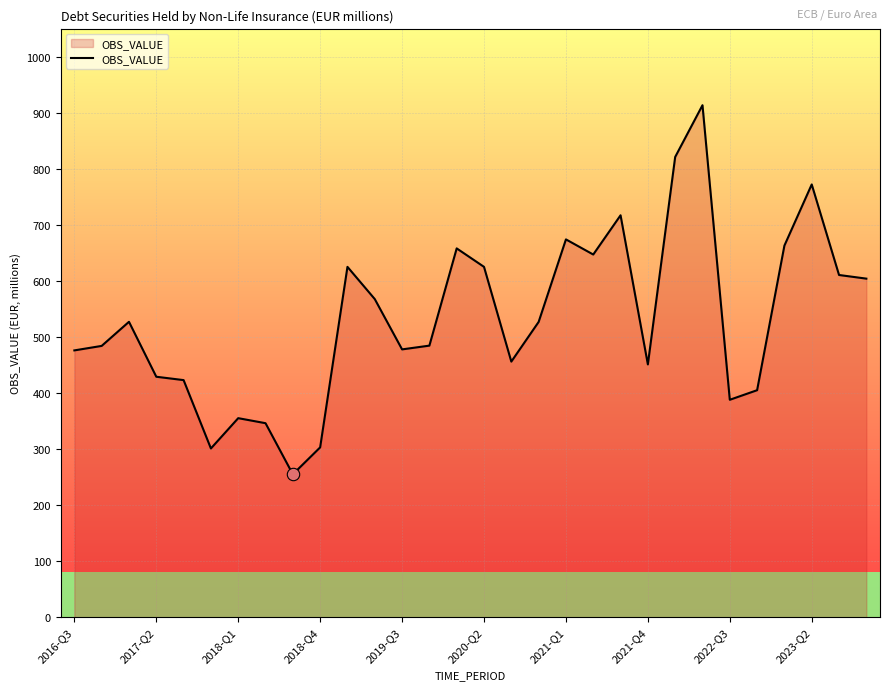

What is the maximum value shown in the chart?

913.4